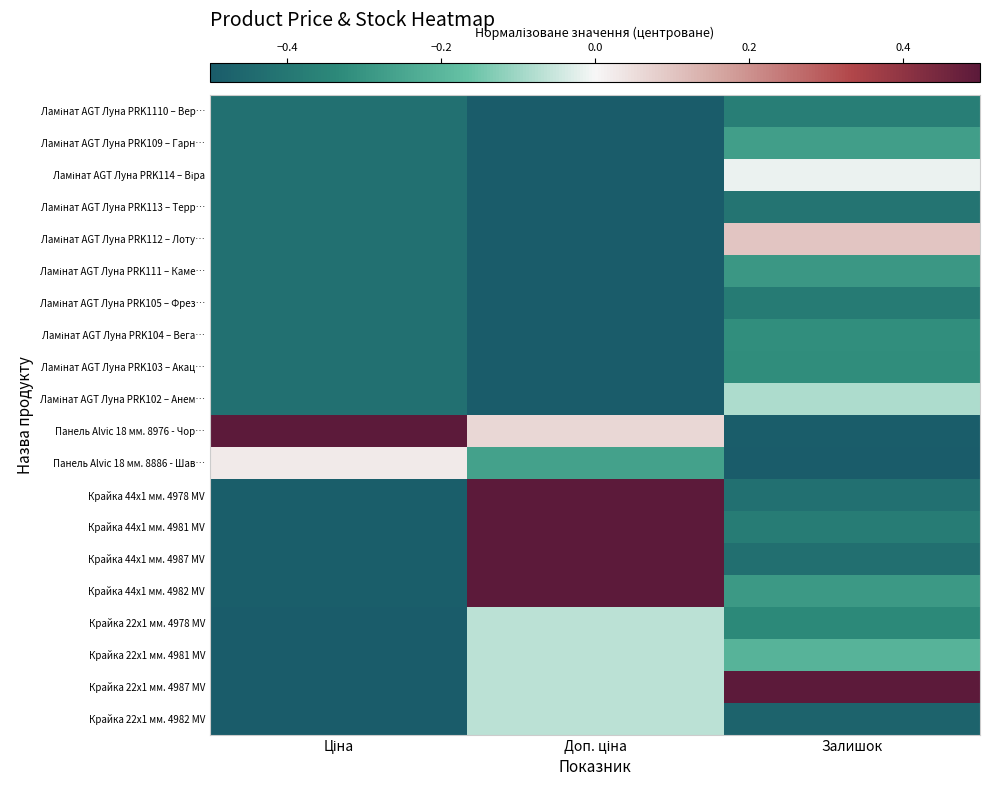

What is the smallest value displayed?

-0.5